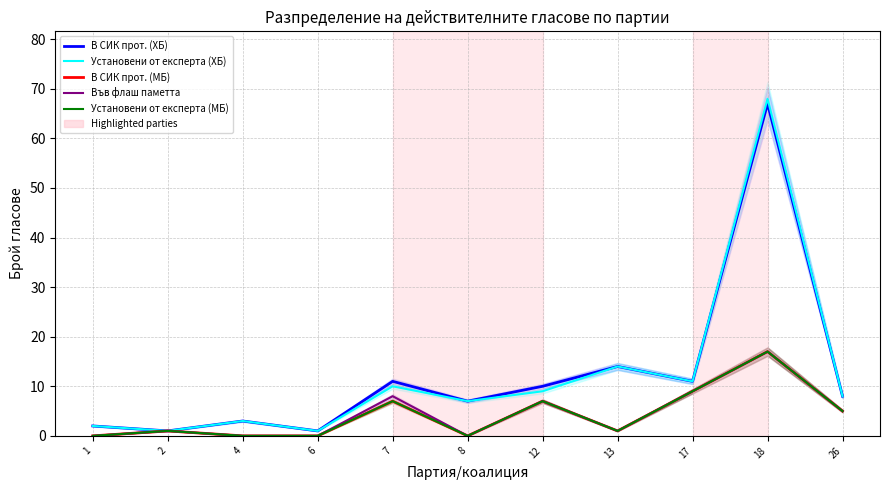

What are all the series names shown in the legend?

В СИК прот. (ХБ), Установени от експерта (ХБ), В СИК прот. (МБ), Във флаш паметта, Установени от експерта (МБ)